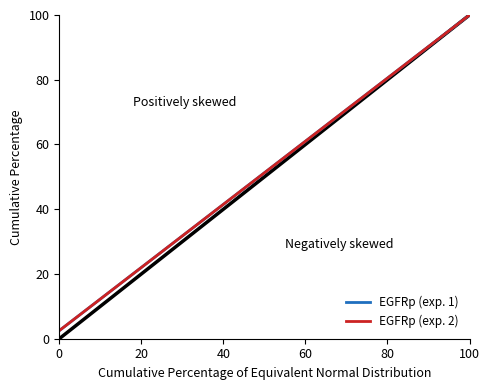

Is this an area chart (filled region under the line)?

No